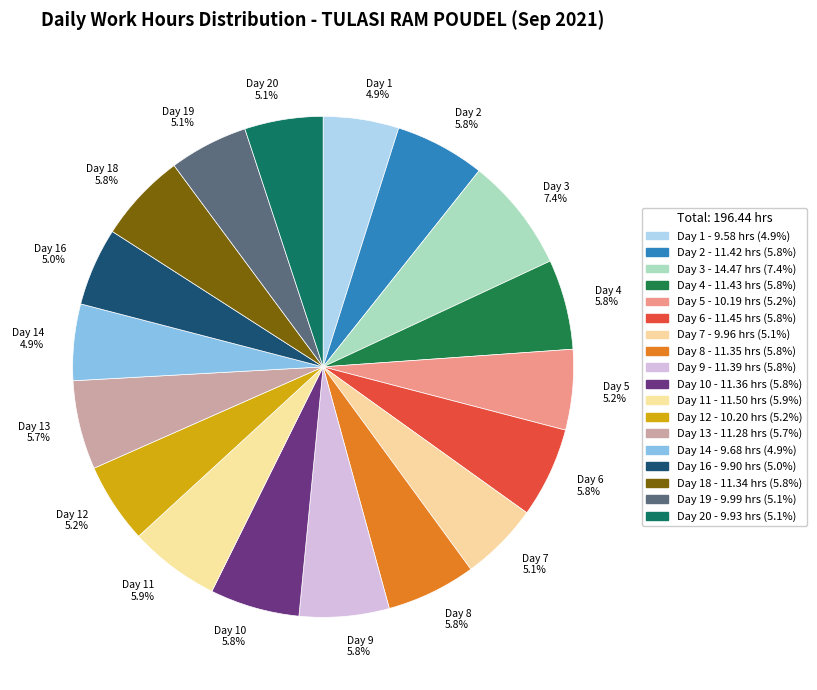

How much of the chart is everything except Day 9 5.8%?

94.2%